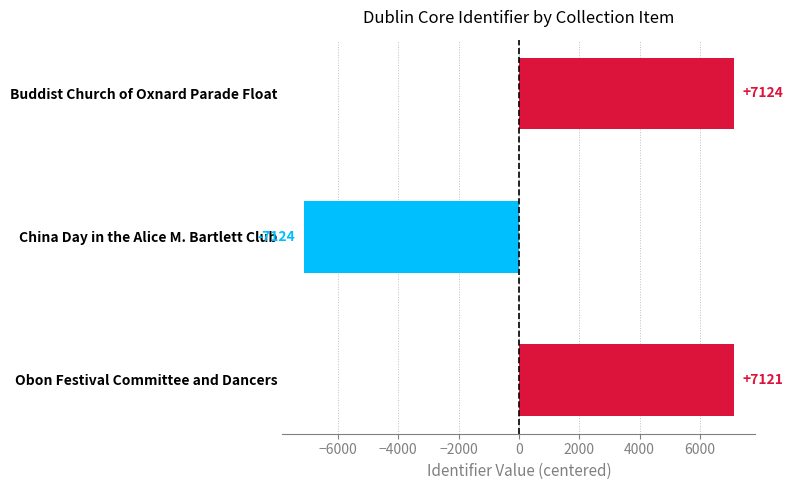

The chart shows a value of -7124.5 at China Day in the Alice M. Bartlett Club. True or false?

True